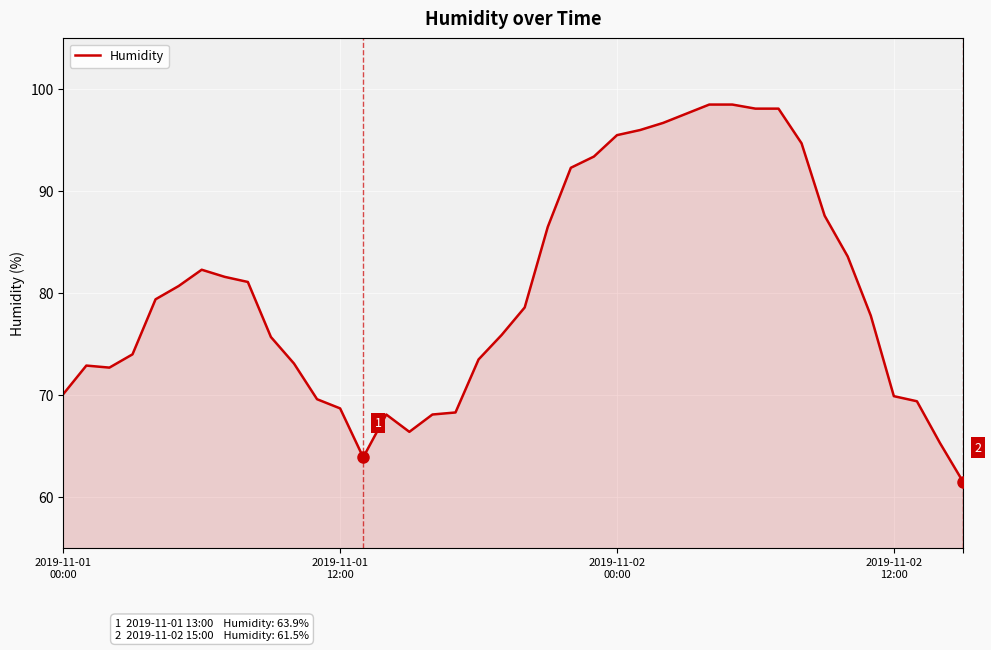

What is the maximum value shown in the chart?

98.5